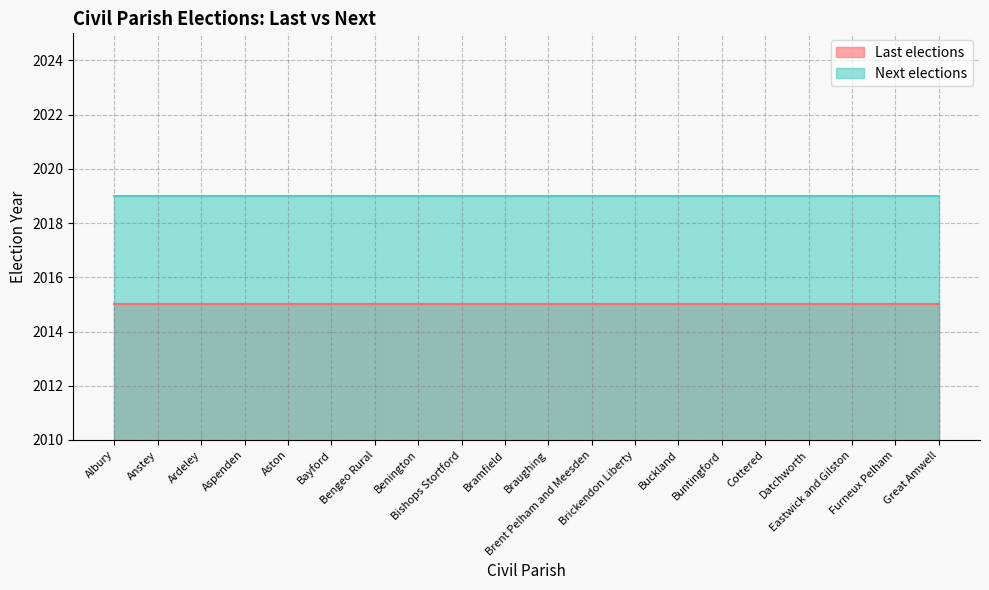

Which series changed the most between Anstey and Brickendon Liberty?

Last elections